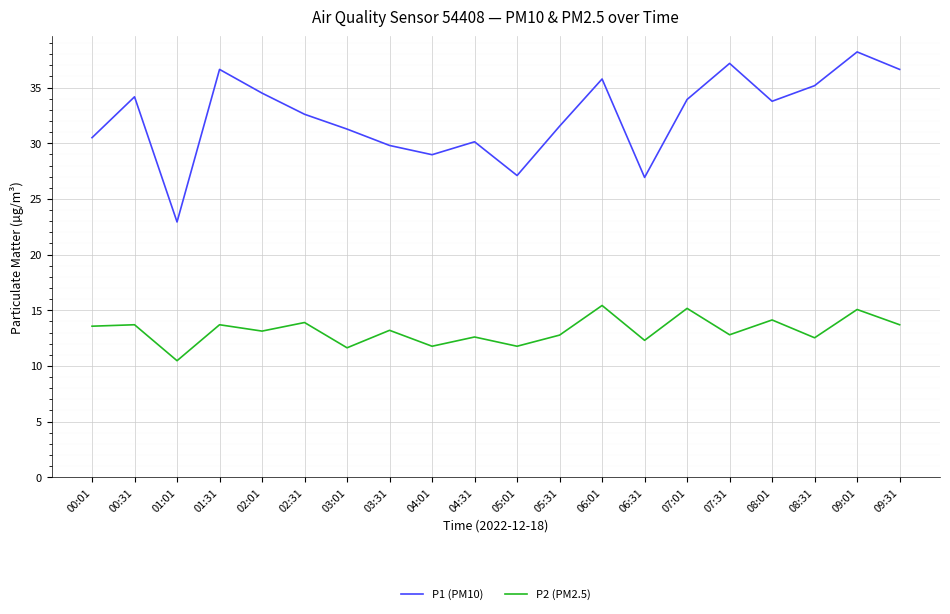

The value of P2 (PM2.5) at 00:01 is 13.6. True or false?

True